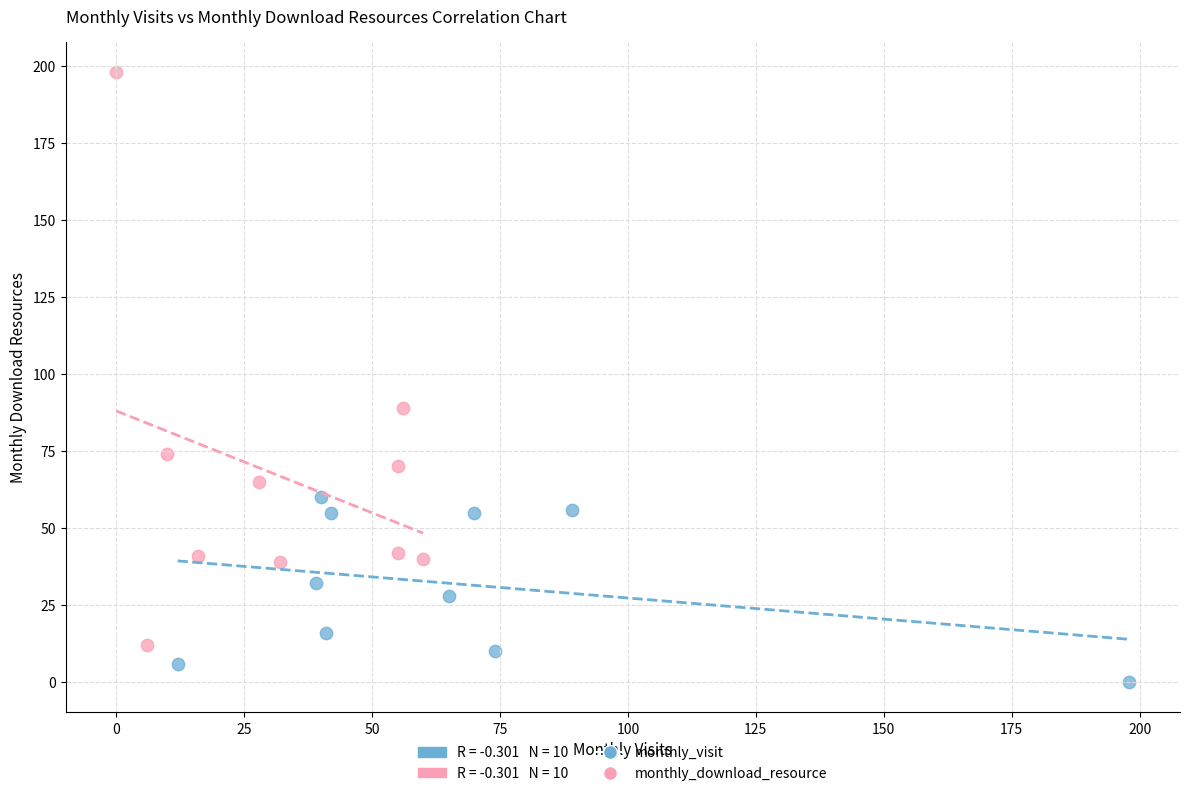

Which series contains the lowest Y value?

monthly_visit